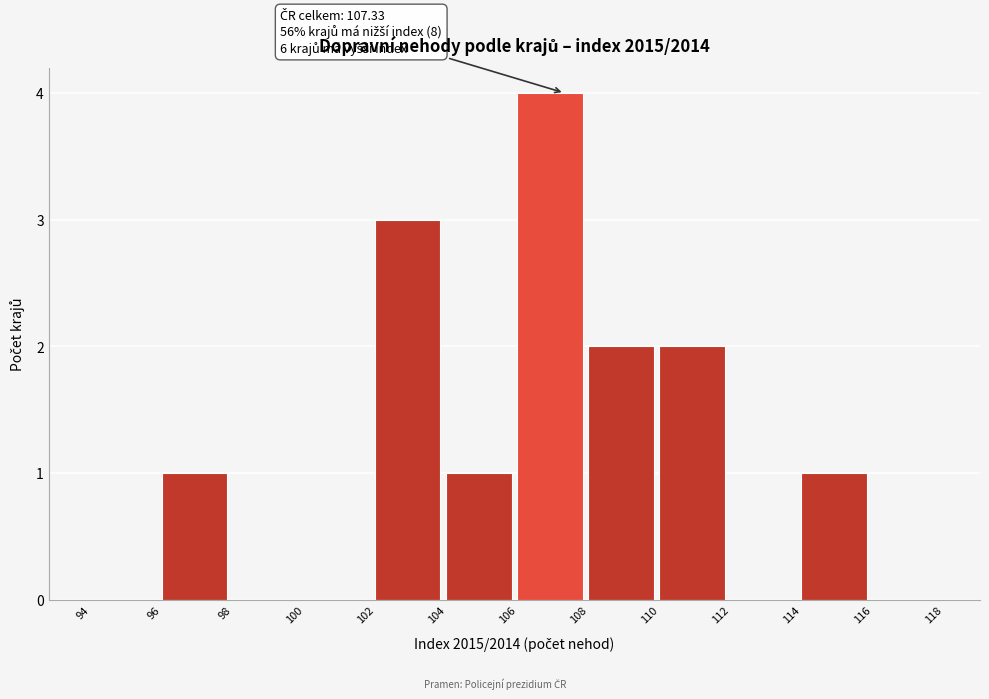

Over which range of the x-axis is the bar tallest?

106 to 108